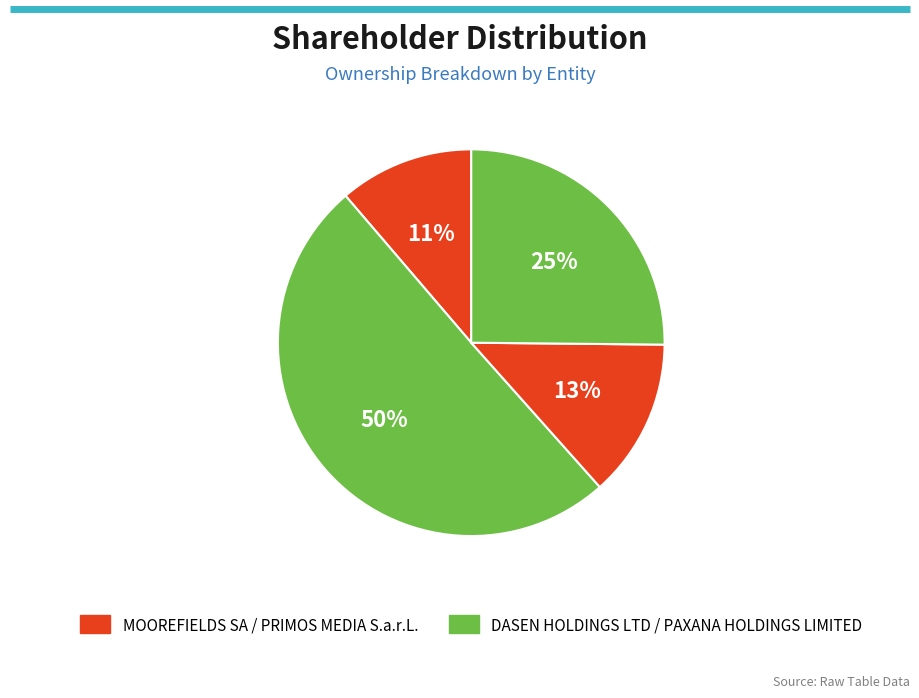

How many slices are in this pie chart?

4